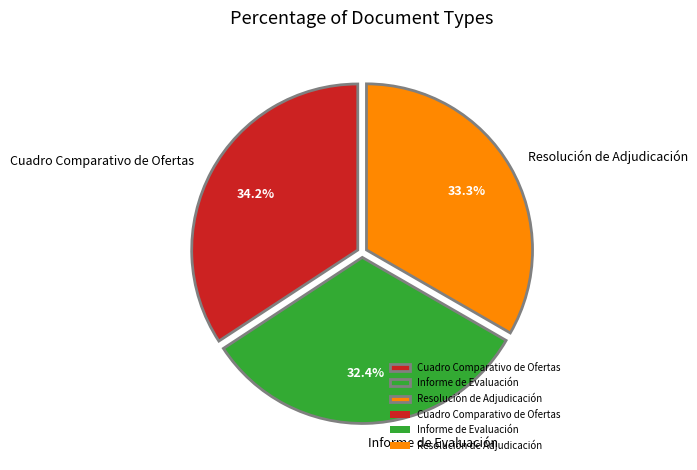

Rank the categories by value from highest to lowest.

Cuadro Comparativo de Ofertas, Resolución de Adjudicación, Informe de Evaluación